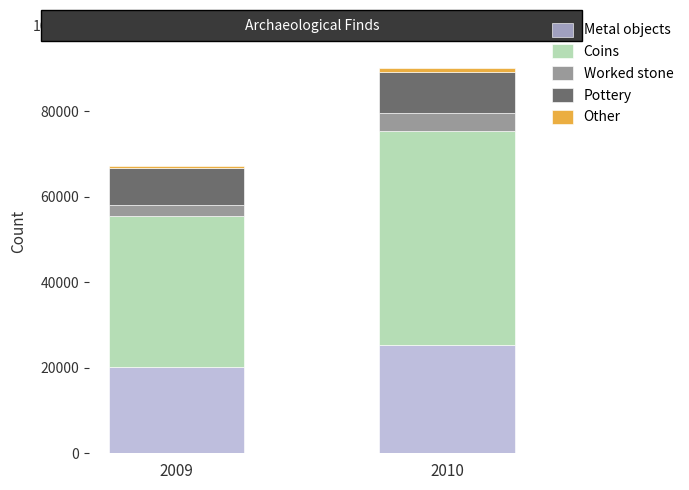

At which category is the sum across all series the highest?

2010